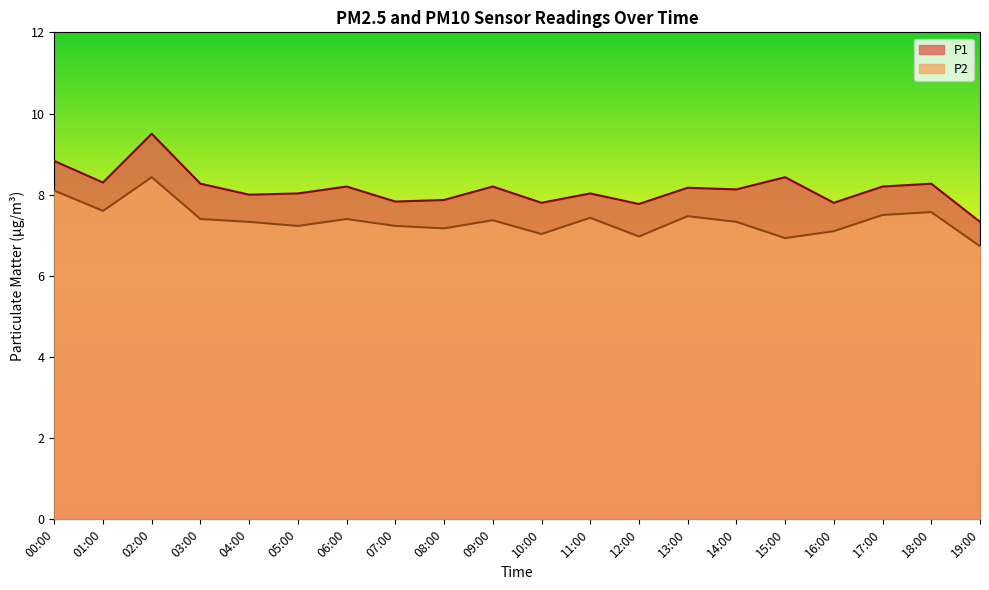

How many data points in P1 are above 8?

13